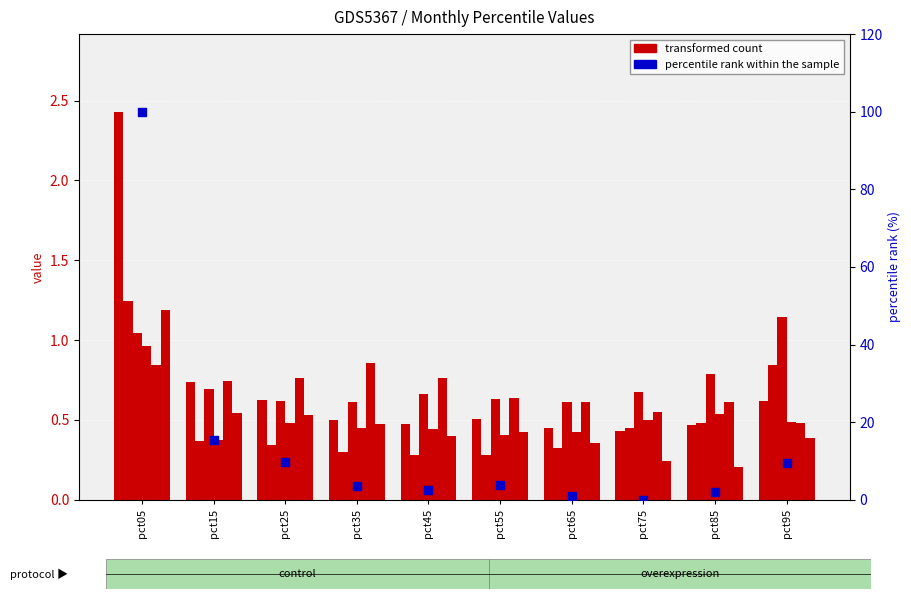

Is the value of May at pct95 greater than the value of Jan at pct15?

No